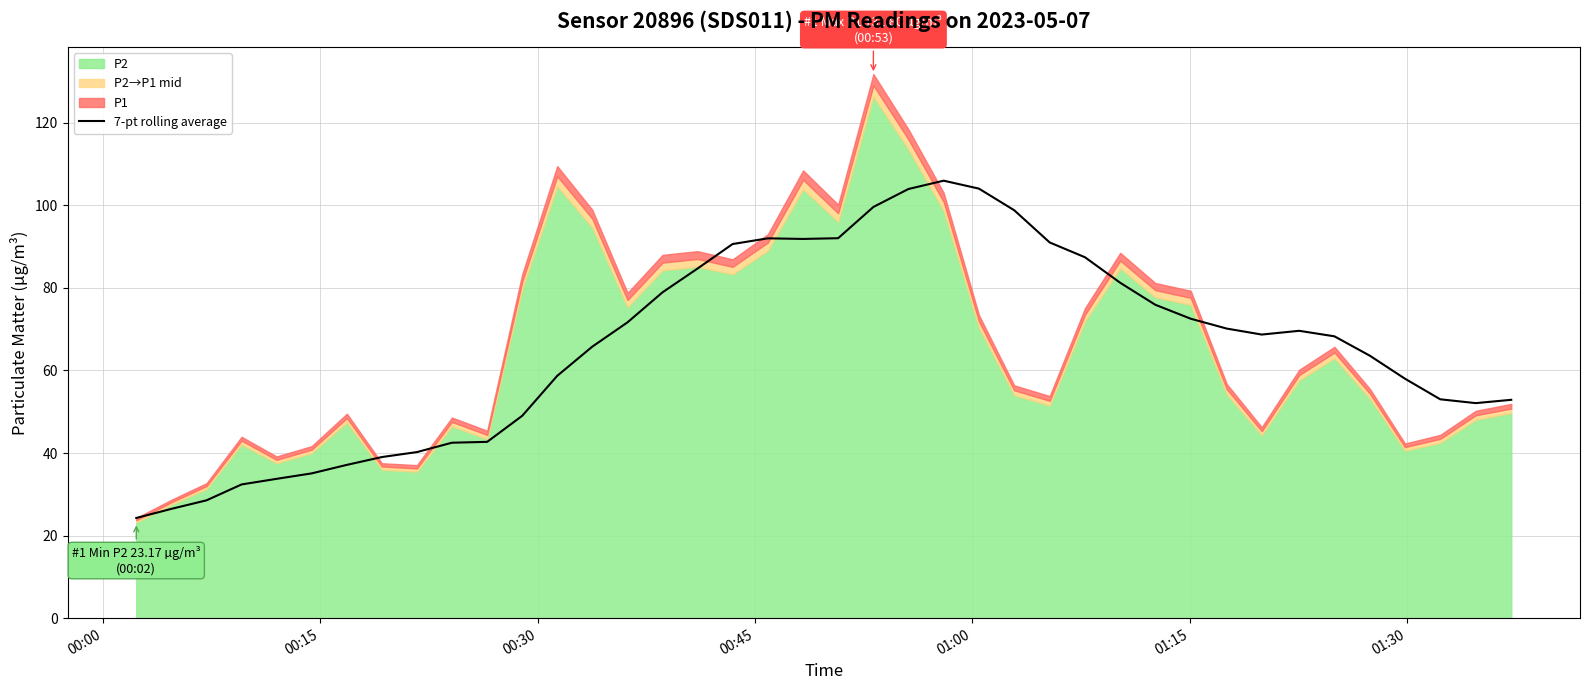

Is it true that the value at 13 is 117.3?

False